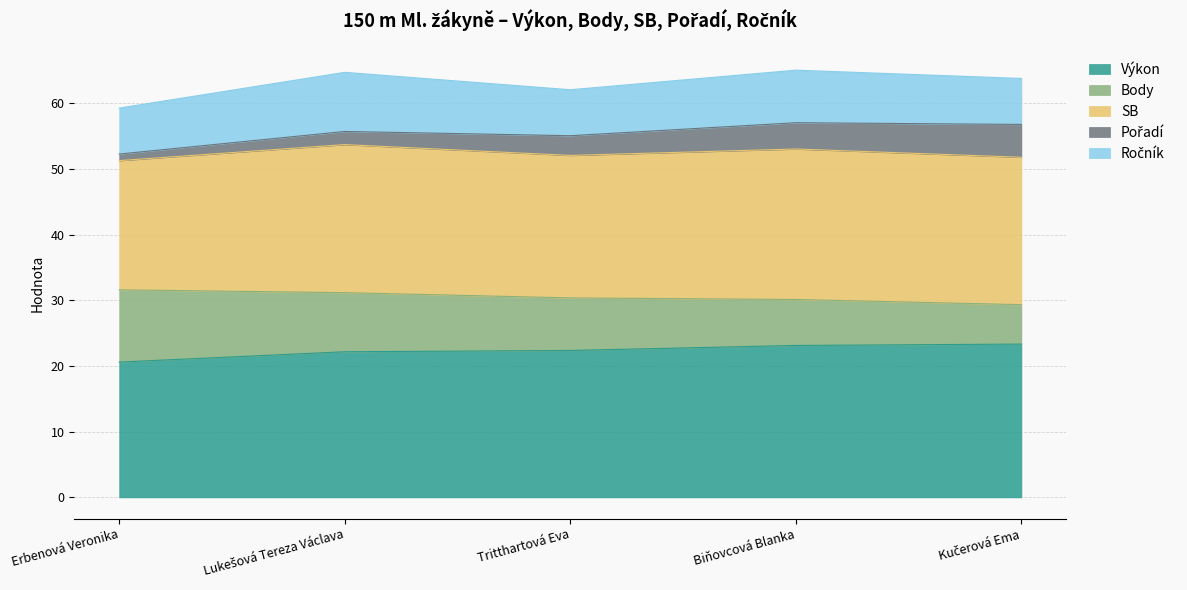

What is the total value across all series at Tritthartová Eva?

62.1